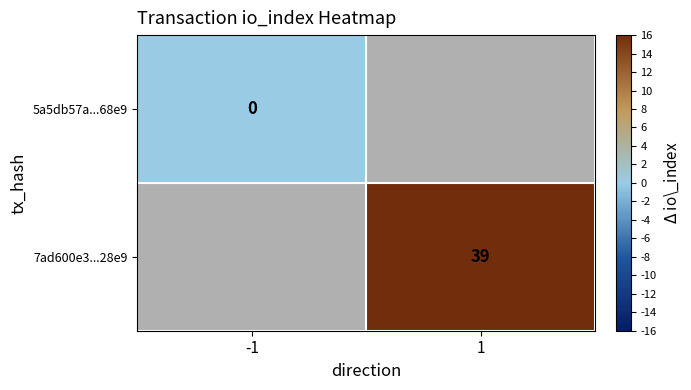

Which category has the highest value across all series?

1